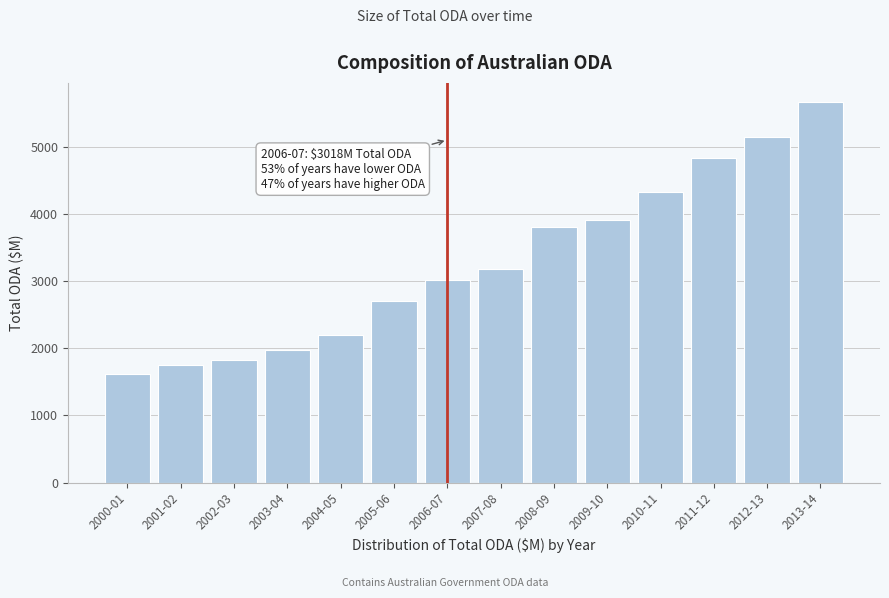

Reading left to right, extract all data points from this chart.

1623.2	1755.2	1830.7	1973.0	2198.2	2697.7	3018.0	3173.6	3799.5	3914.0	4332.6	4825.2	5148.5	5666.4